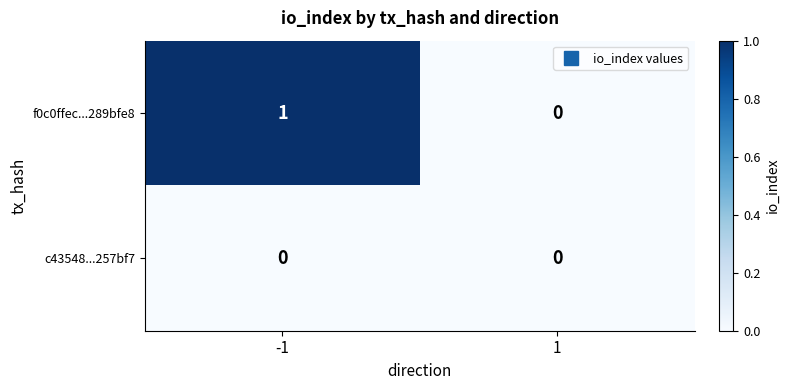

Between -1 and 1, which series saw the biggest shift?

f0c0ffec...289bfe8